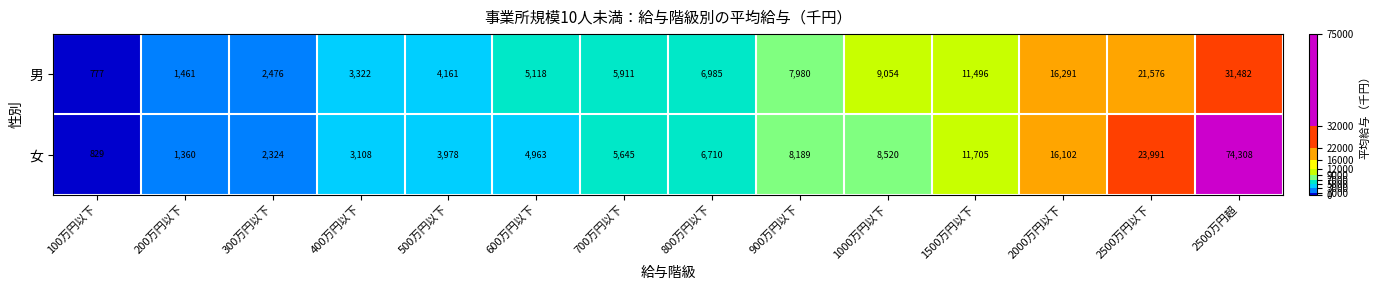

Reading right to left, extract all data points from this chart.

男: 31482	21576	16291	11496	9054	7980	6985	5911	5118	4161	3322	2476	1461	777
女: 74308	23991	16102	11705	8520	8189	6710	5645	4963	3978	3108	2324	1360	829